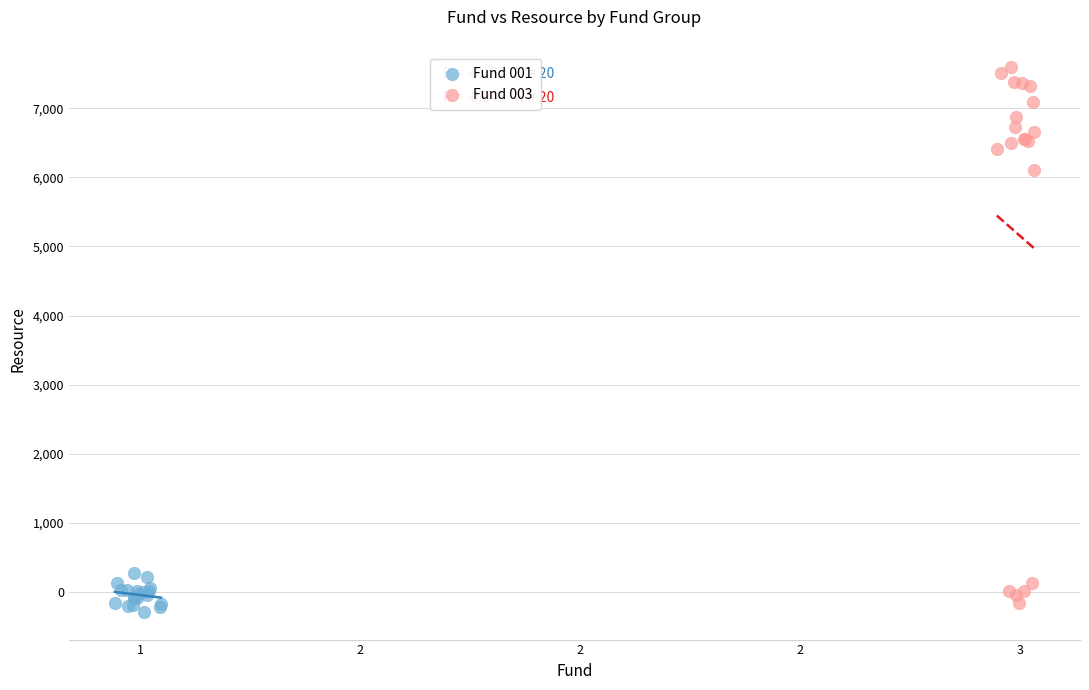

Which series reaches the maximum Y coordinate?

Fund 003